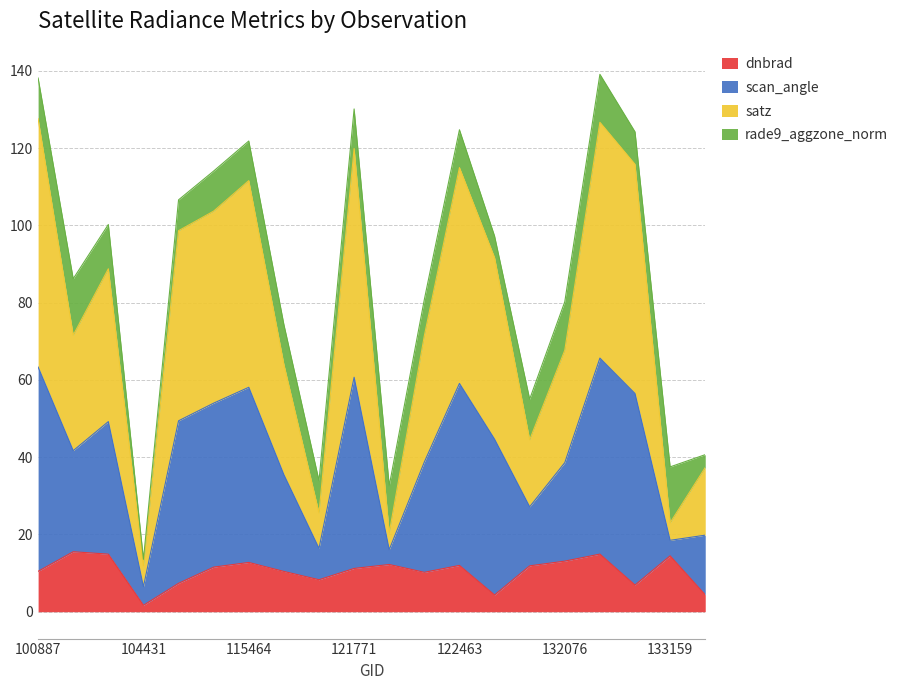

What is the maximum value for dnbrad?

15.5